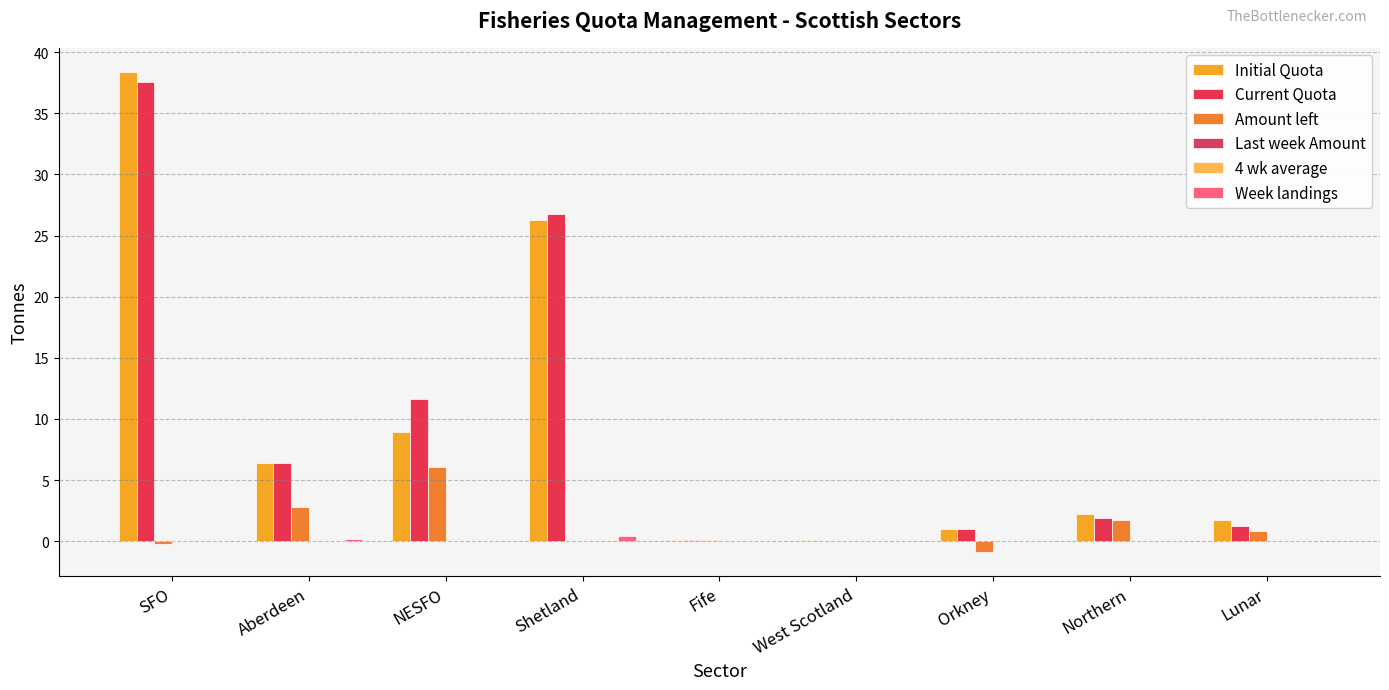

How many categories are shown in the chart?

9